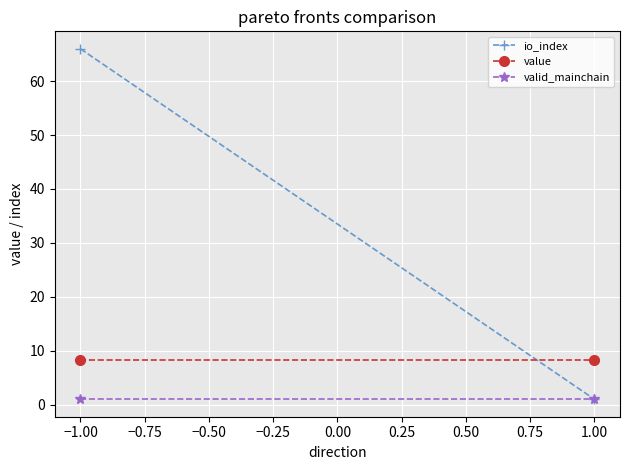

What is the smallest value displayed?

1.0